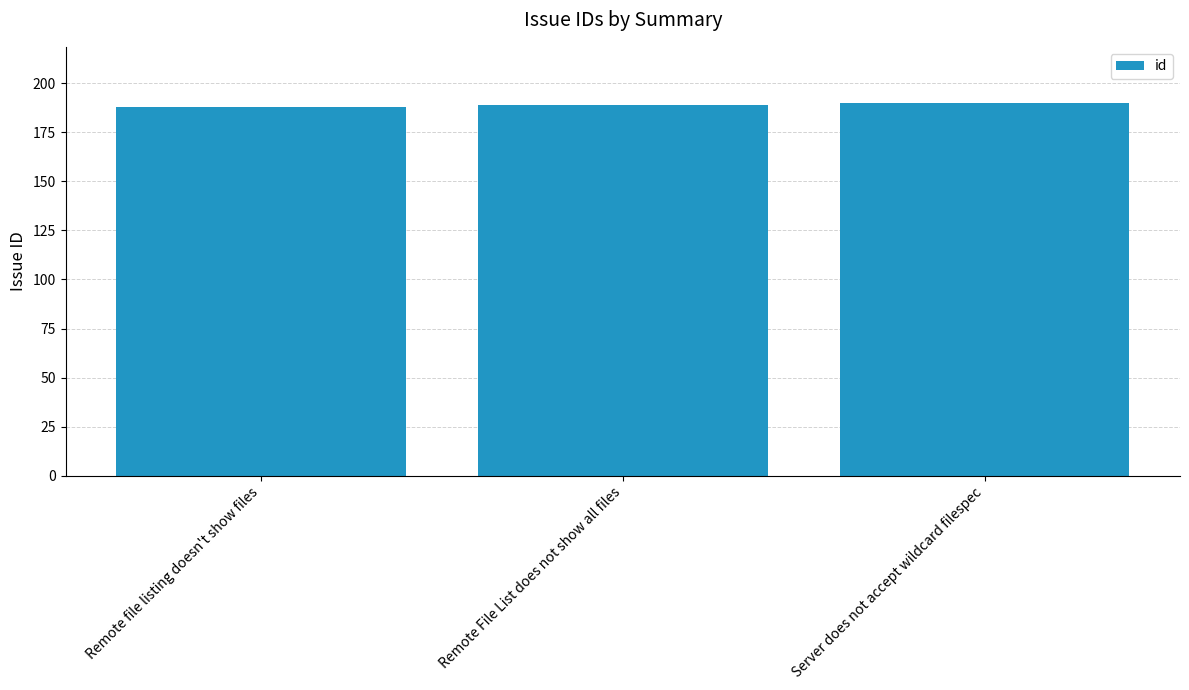

Reading left to right, transcribe all the data shown in this chart.

Remote file listing doesn't show files=188	Remote File List does not show all files=189	Server does not accept wildcard filespec=190